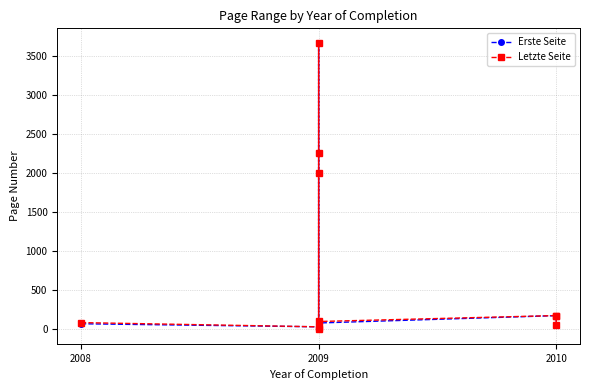

Which series has the largest range (max minus min)?

Letzte Seite